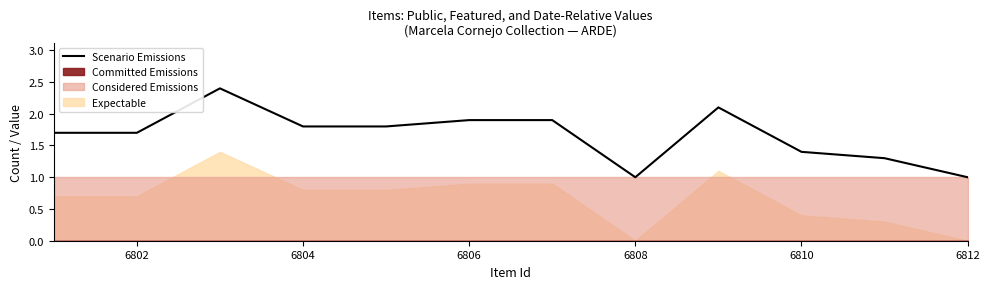

What is the sum of all values?

20.0